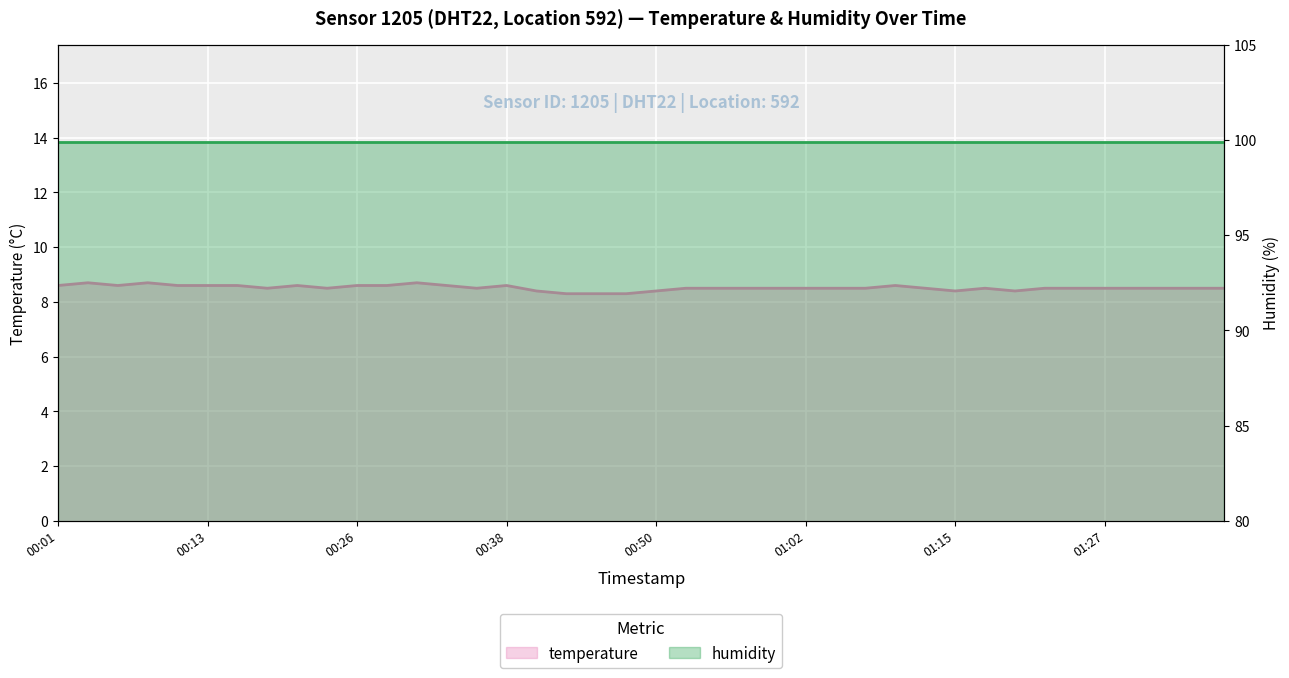

What is the average value of the temperature series?

8.5